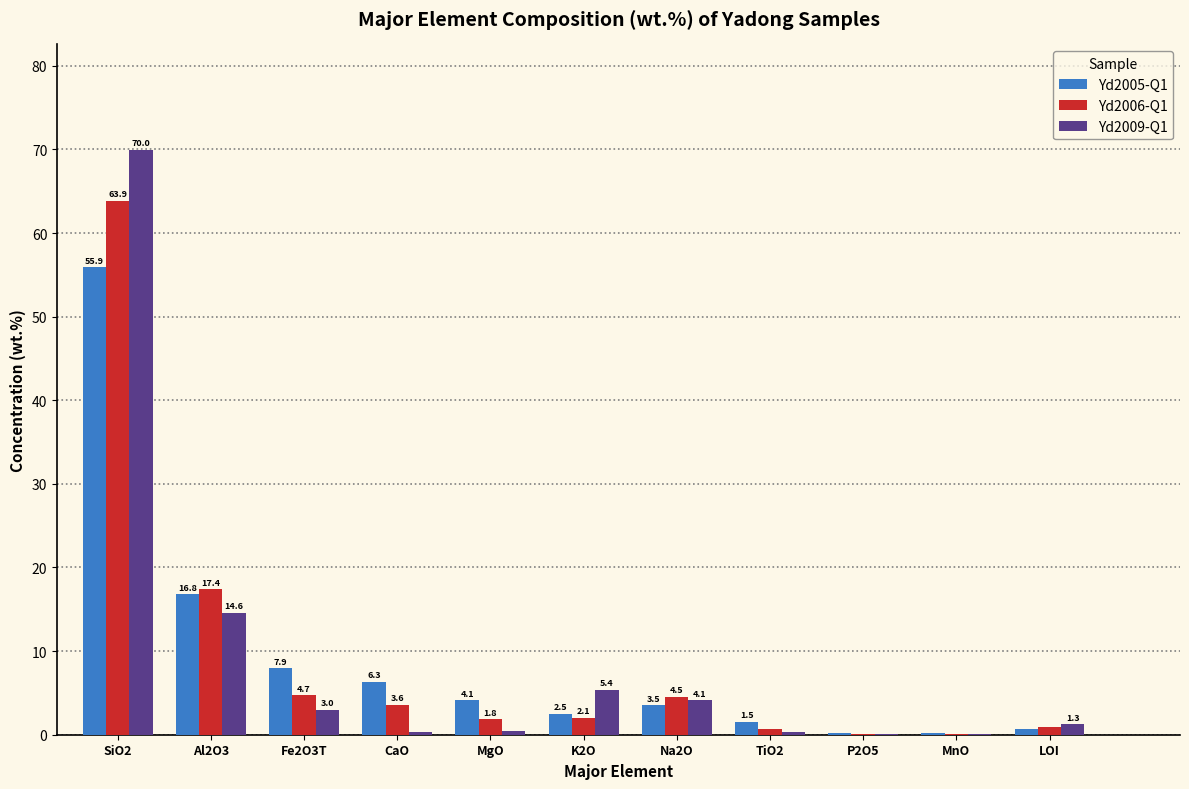

What is the highest value of the Yd2005-Q1 series?

55.9